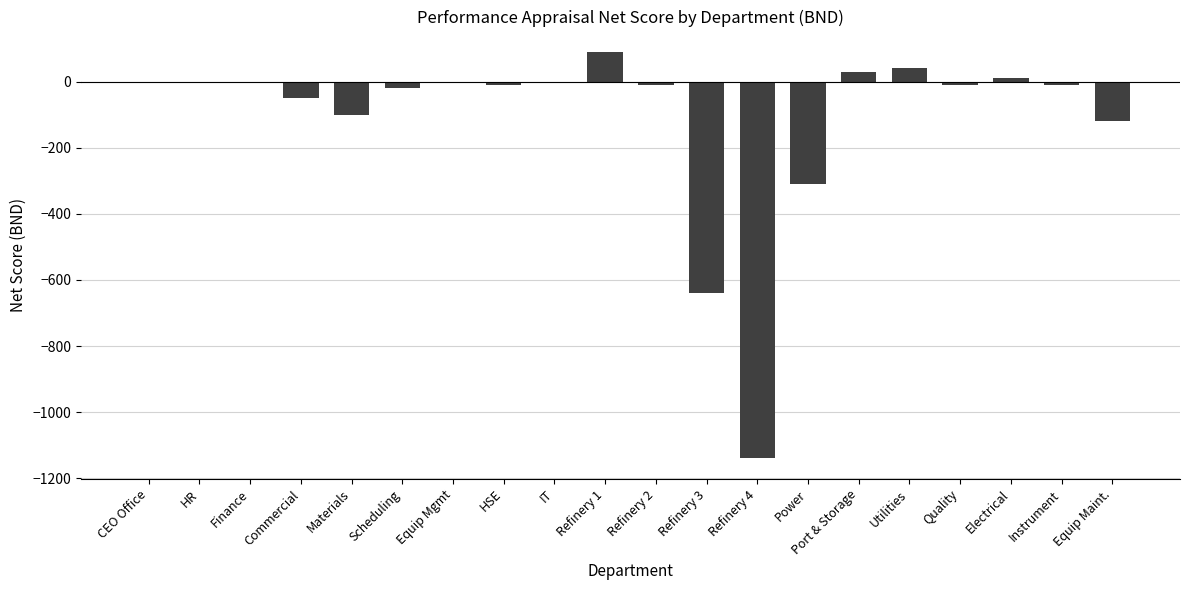

Count the number of categories in the chart.

20